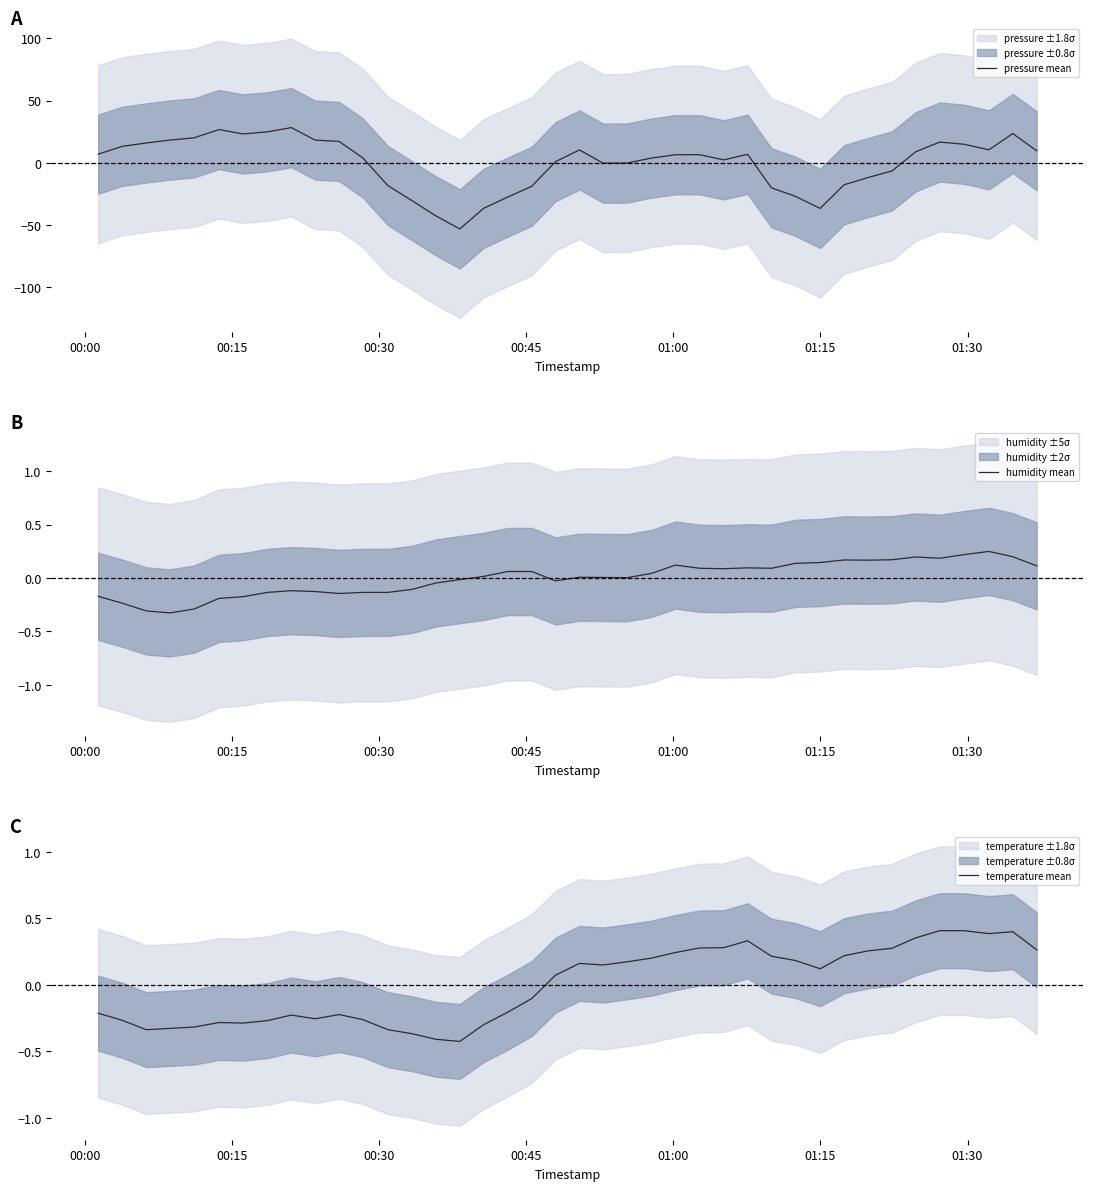

How many lines are shown in the chart?

3